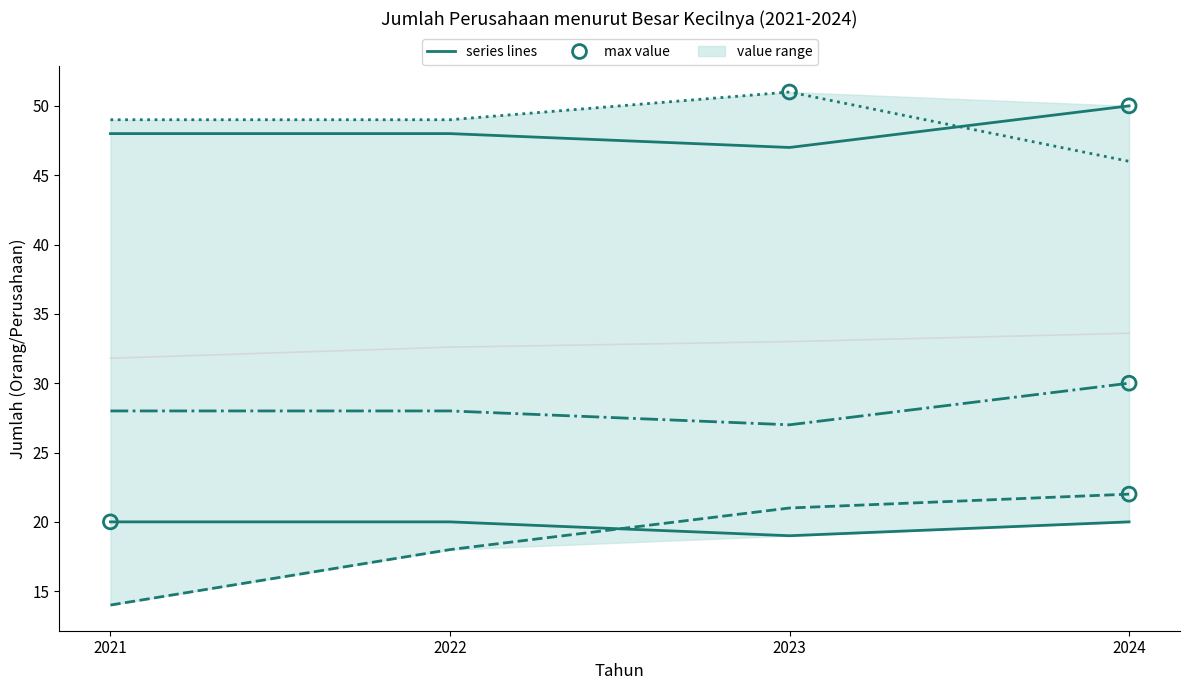

Is the value of Sedang (50-99) at 2021 greater than the value of Kecil 10-24) at 2024?

No